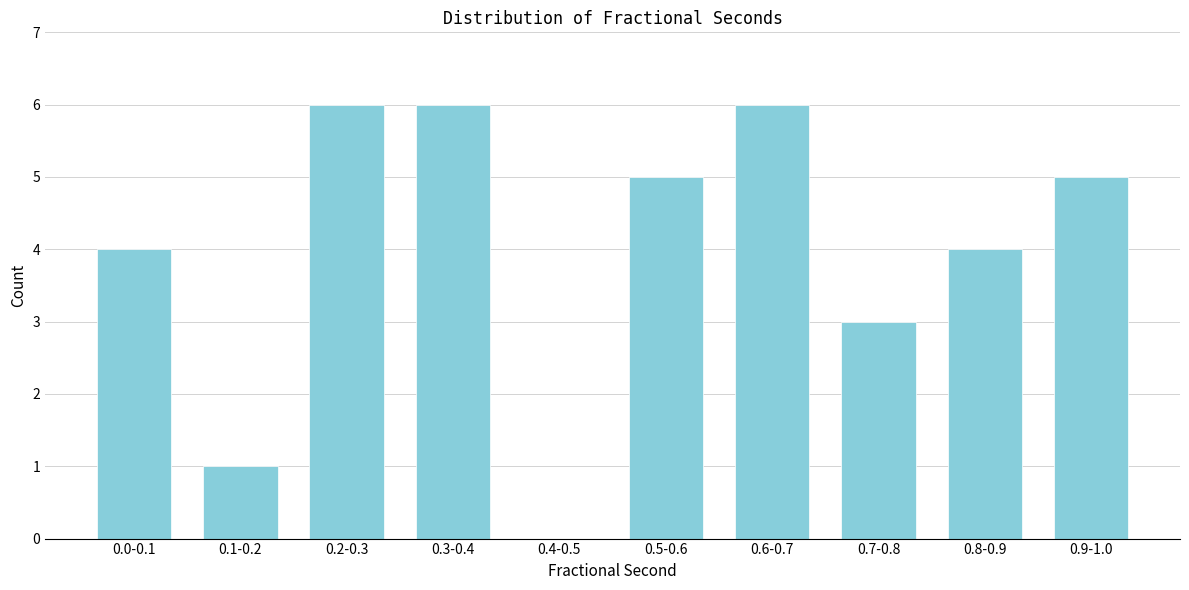

Reading left to right, extract all data points from this chart.

0.0-0.1=4	0.1-0.2=1	0.2-0.3=6	0.3-0.4=6	0.4-0.5=0	0.5-0.6=5	0.6-0.7=6	0.7-0.8=3	0.8-0.9=4	0.9-1.0=5